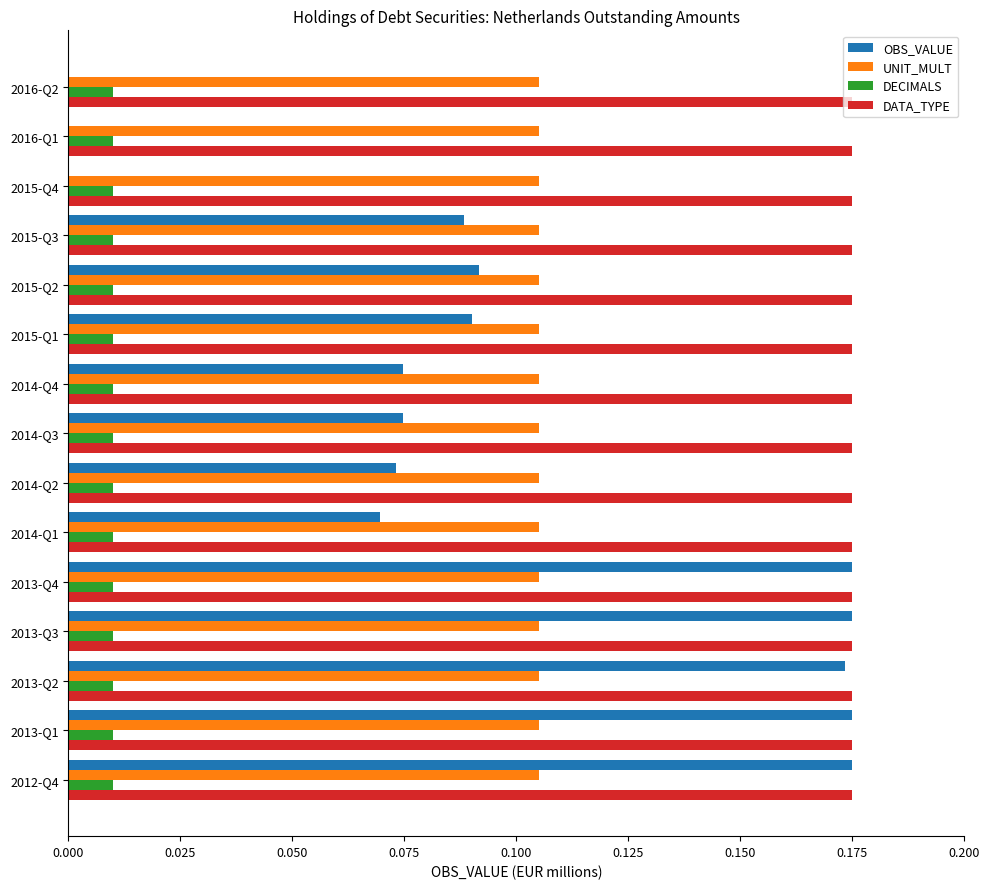

What is the total value across all series at 2013-Q4?

0.5